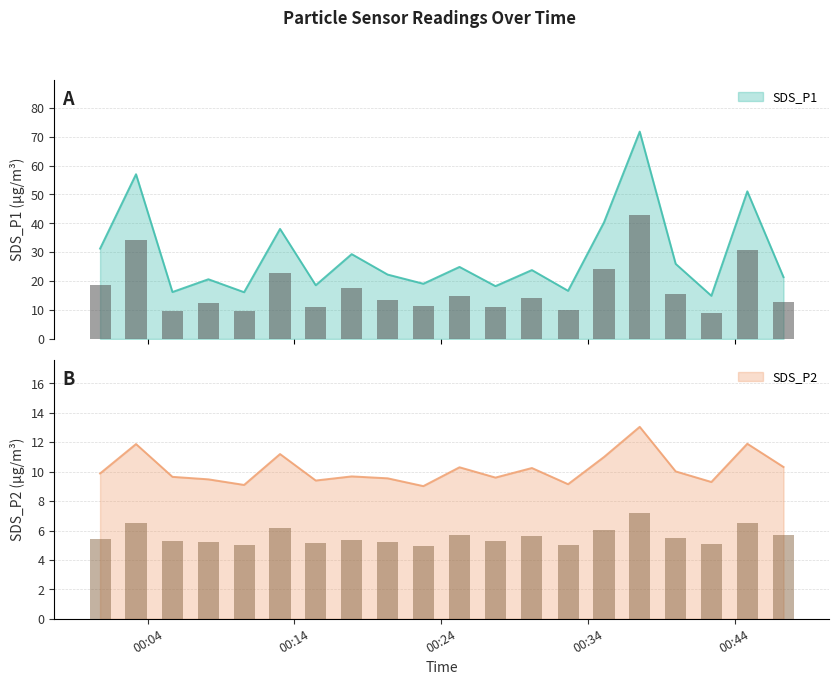

Rank the series by their maximum value, from lowest to highest.

SDS_P2, SDS_P1